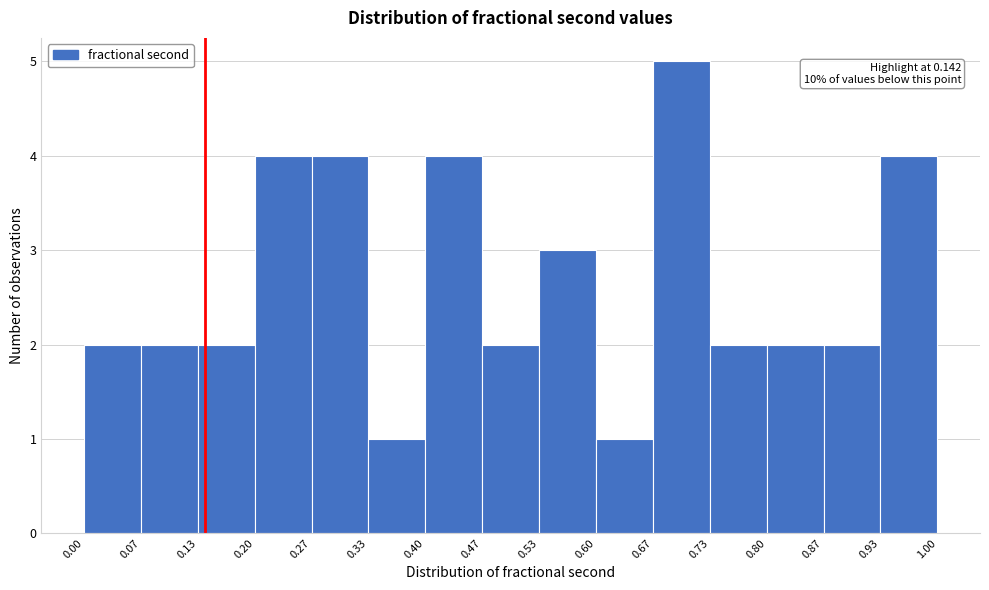

Which range on the x-axis has the tallest bar?

0.67 to 0.73